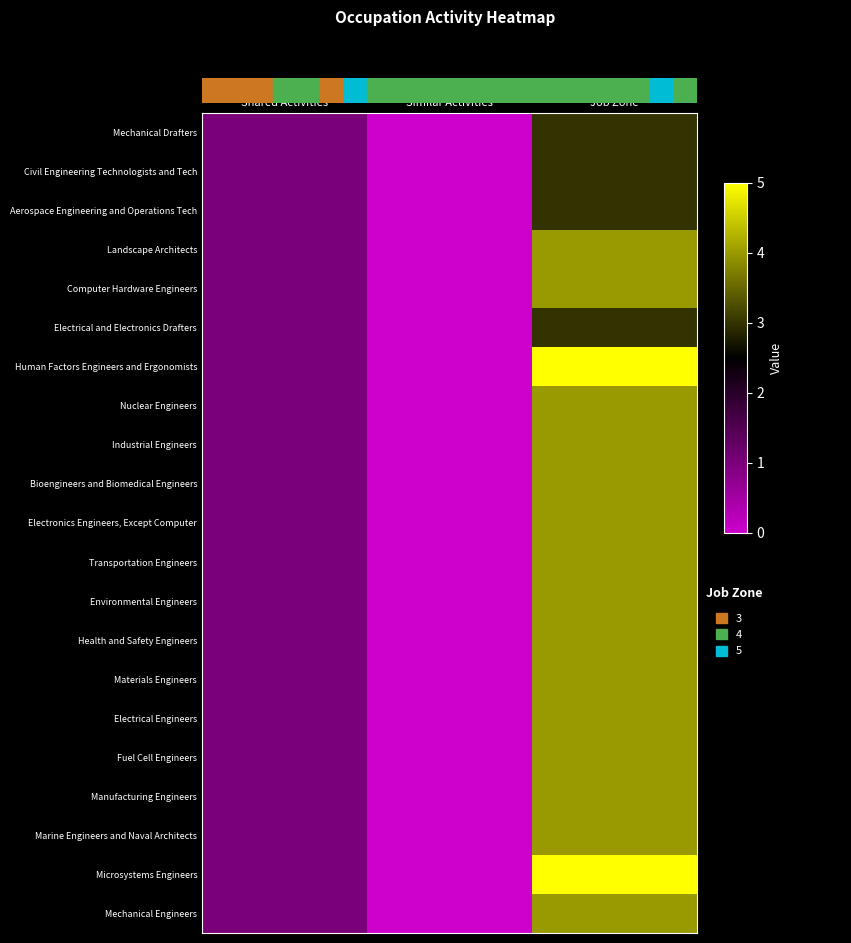

What is the total value across all series at Job Zone?

82